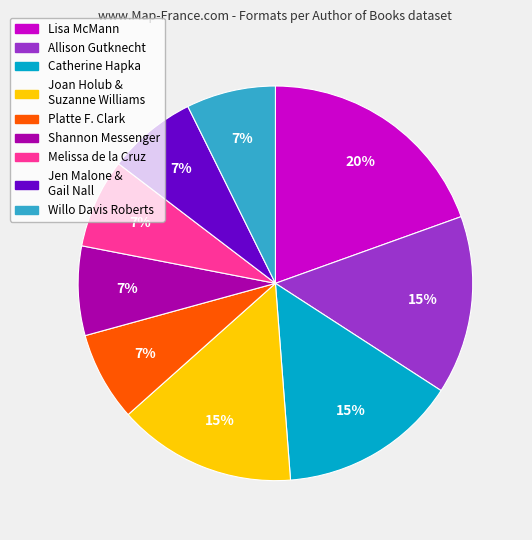

Does any single category account for the majority?

No